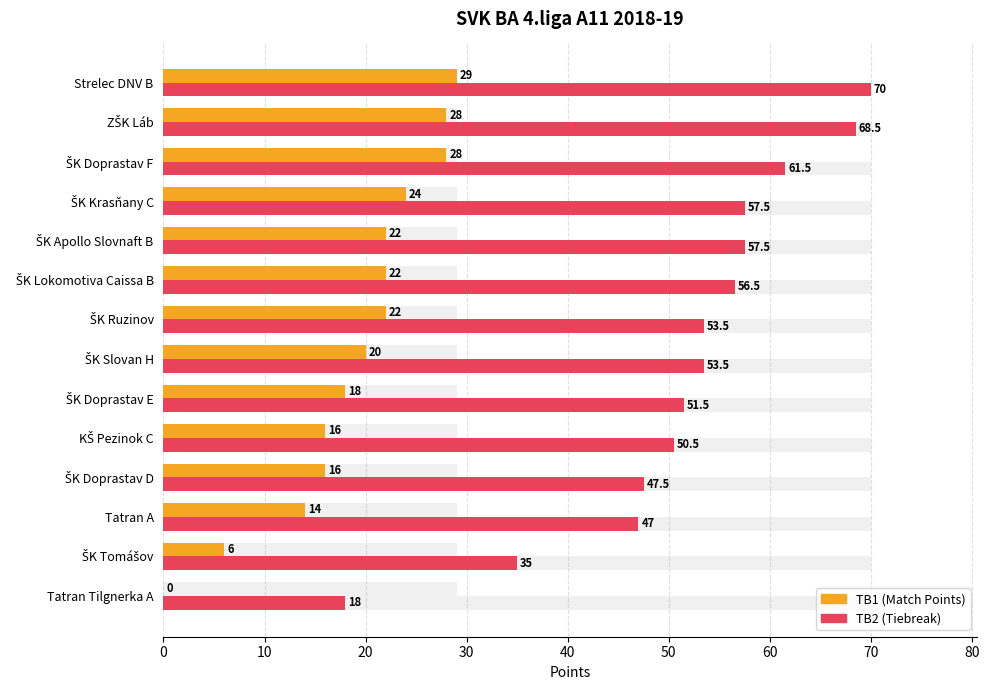

At which category does the chart reach its minimum across all series?

Tatran Tilgnerka A